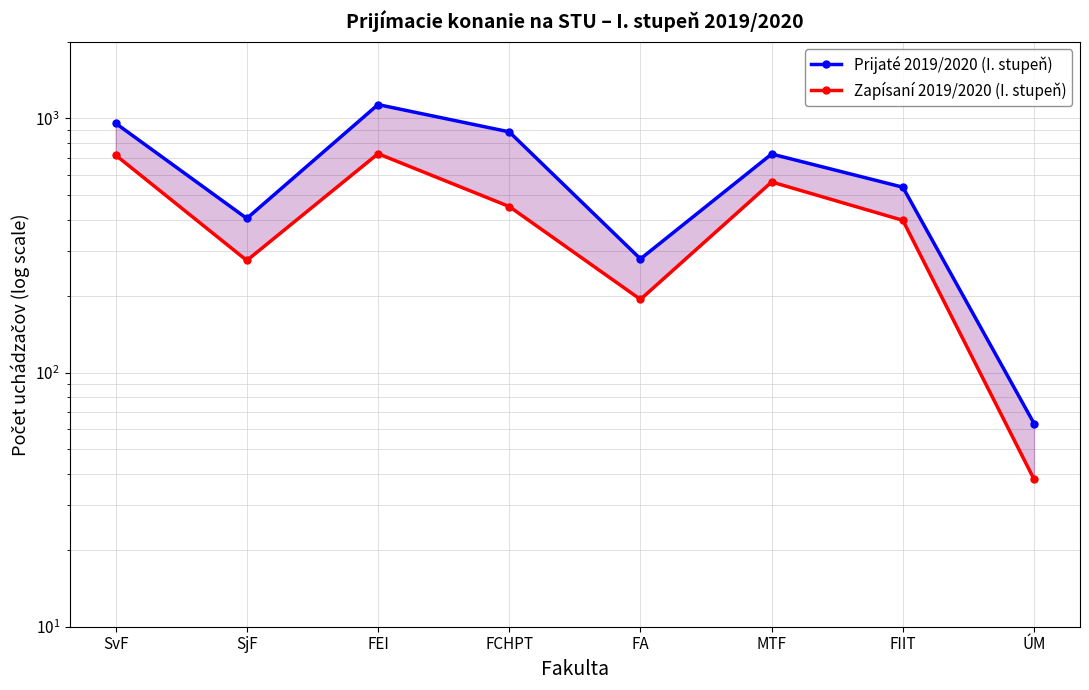

What is the spread (max minus min) of values at FIIT?

139